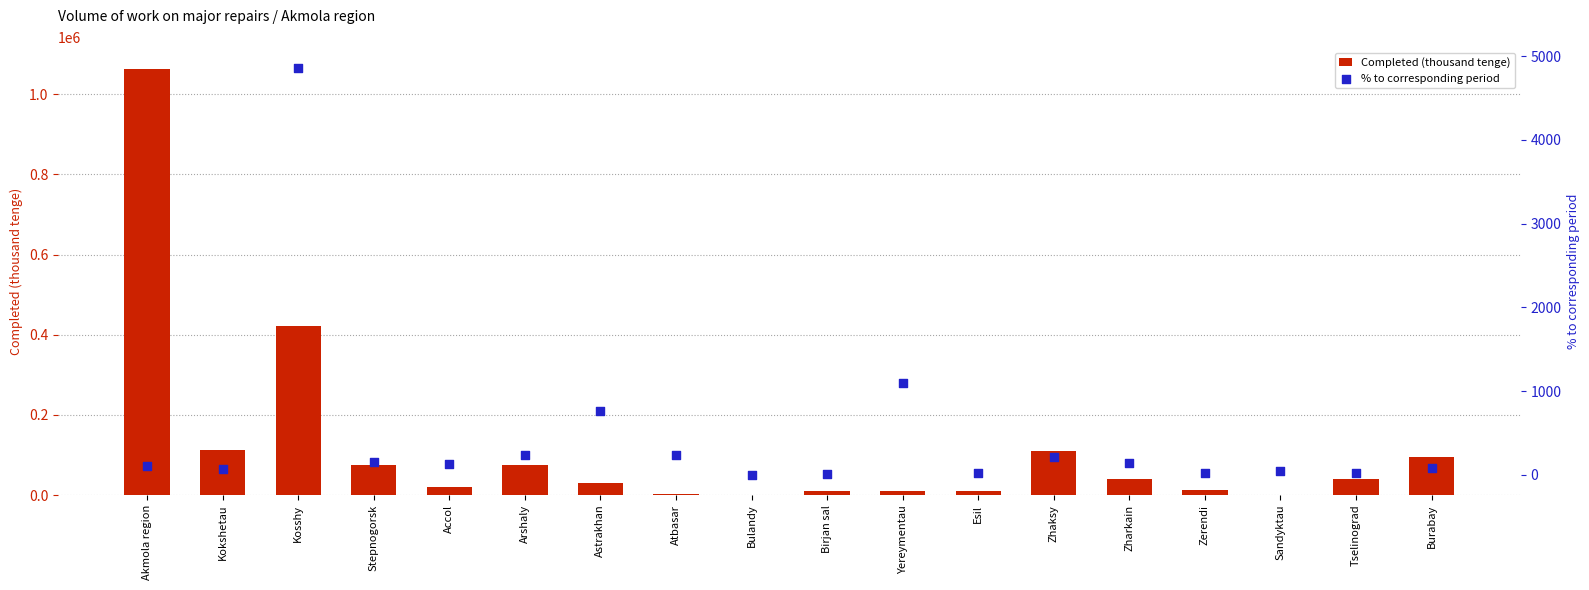

Which series has the widest spread of Y values?

Completed (thousand tenge)